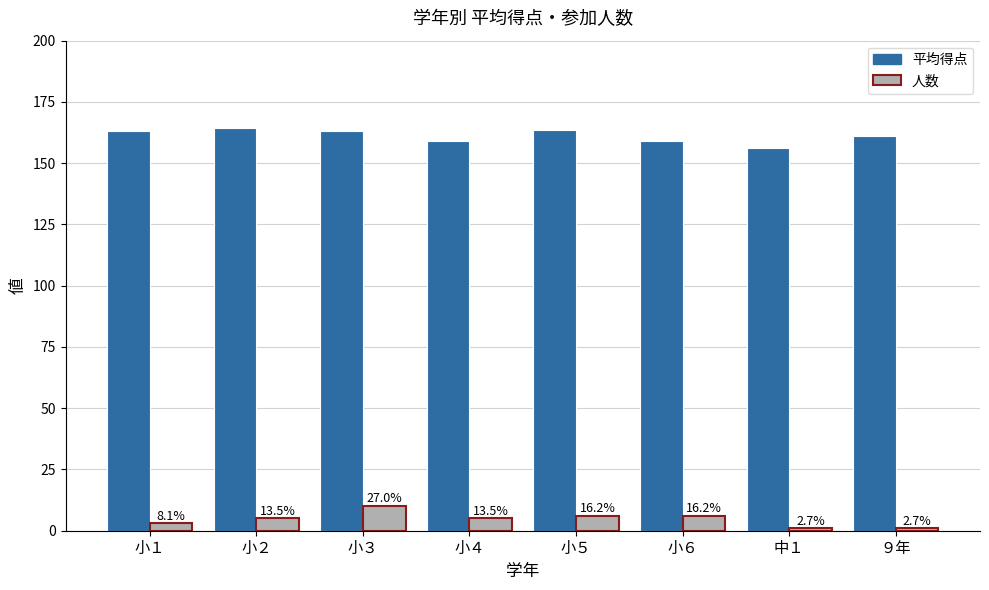

How many bars are there in each group?

2